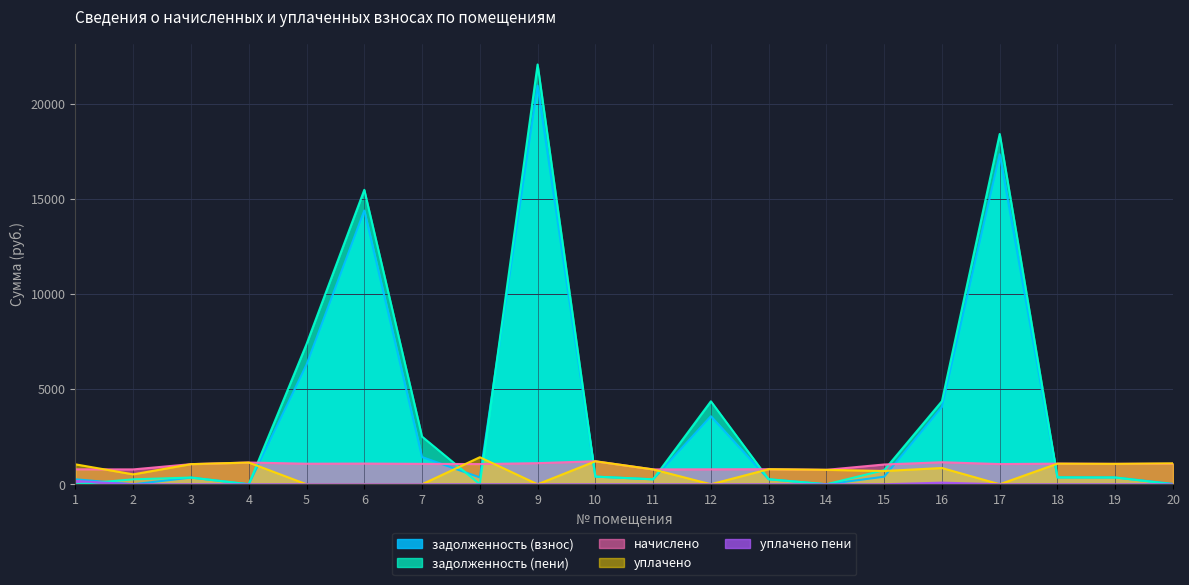

At 4, list the series in order from smallest to largest.

задолженность (взнос), задолженность (пени), уплачено пени, начислено, уплачено